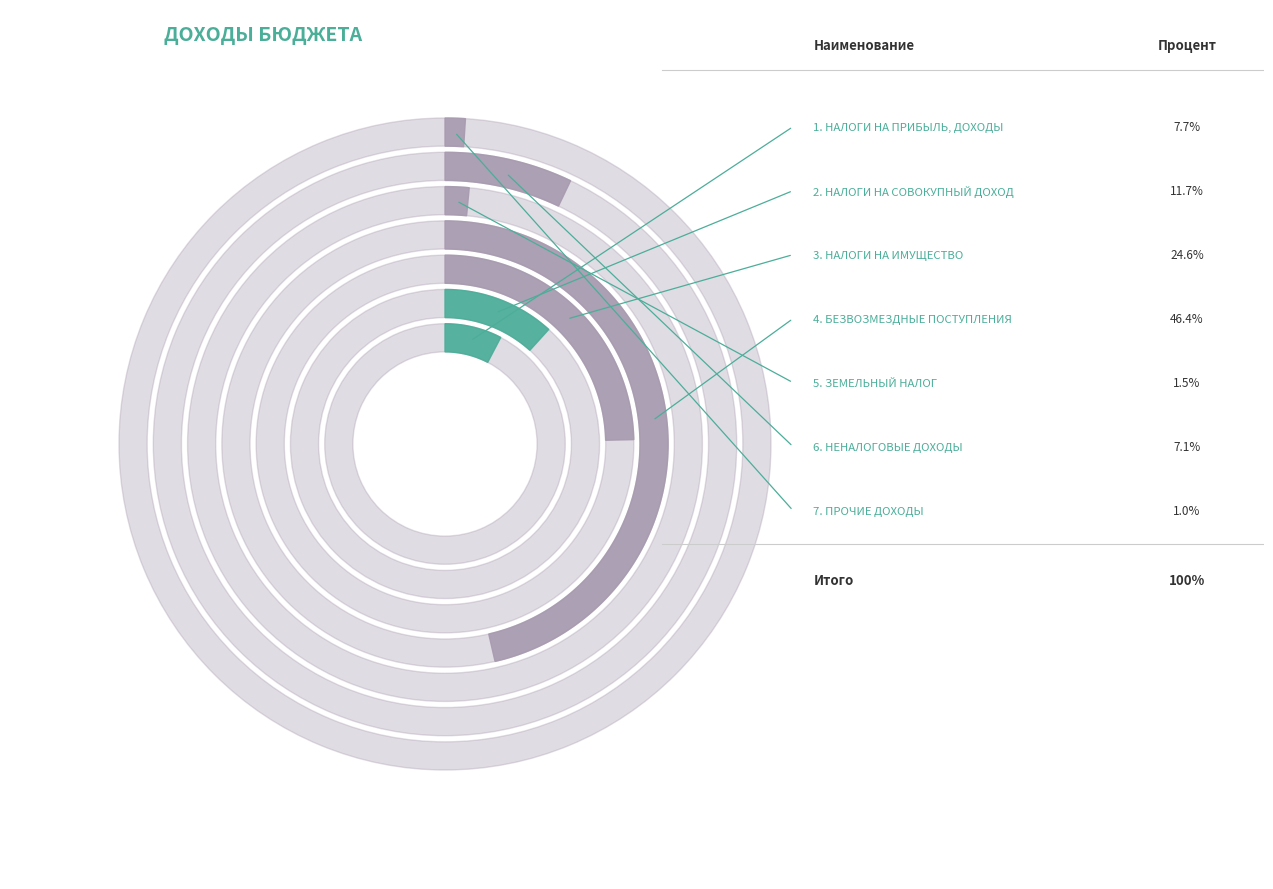

Which category has the smallest portion of the pie?

ПРОЧИЕ ДОХОДЫ